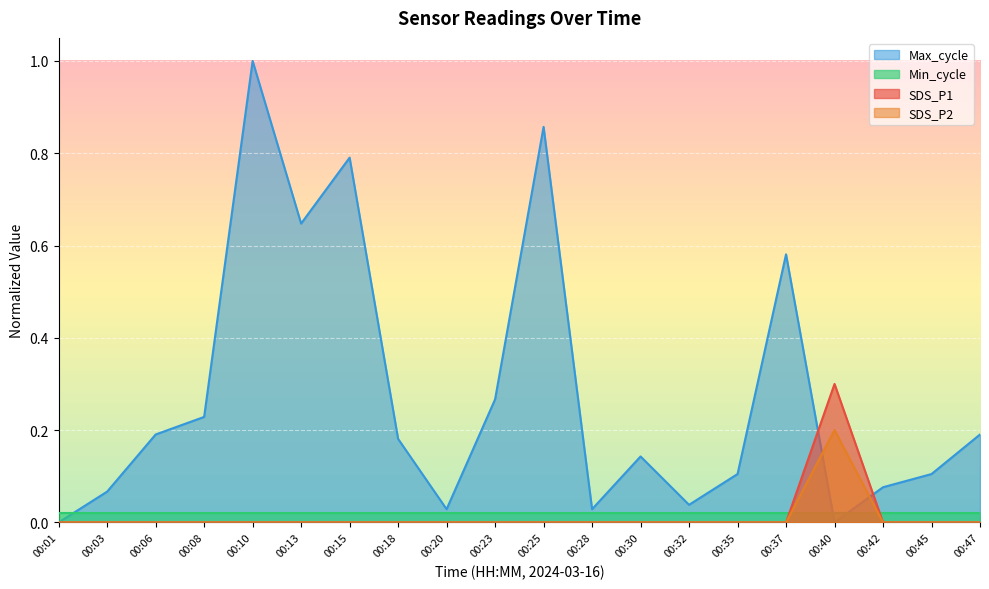

How many times do SDS_P1 and Max_cycle cross each other?

2